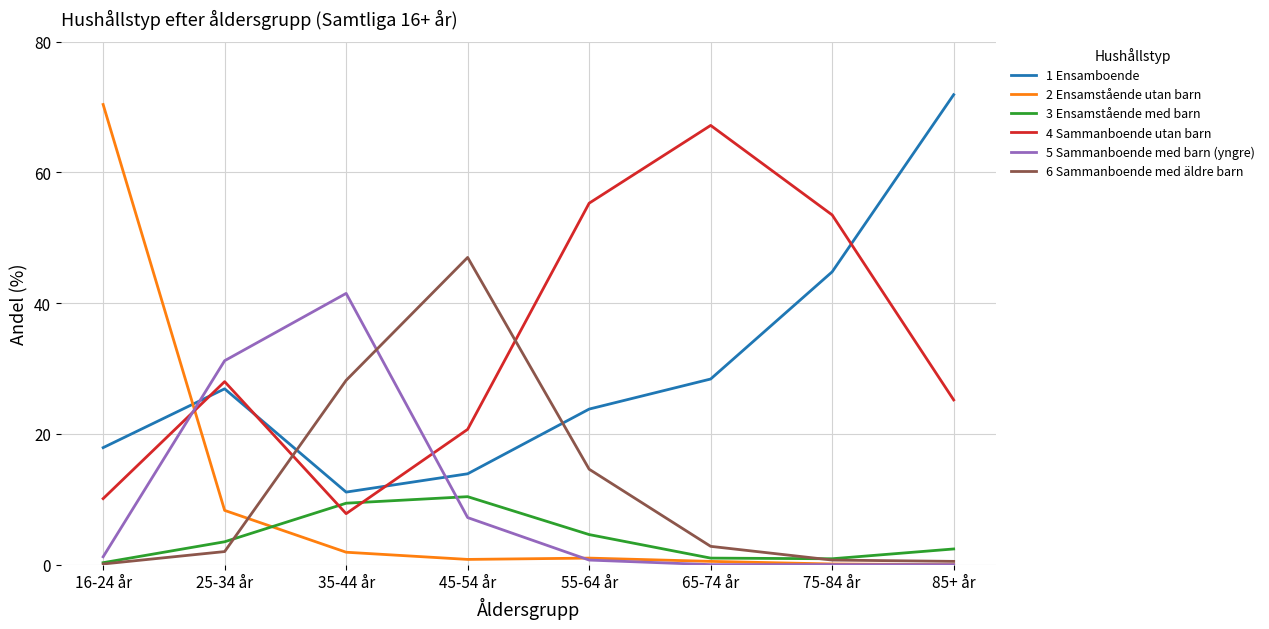

Where is 6 Sammanboende med äldre barn nearest to the value 23?

35-44 år